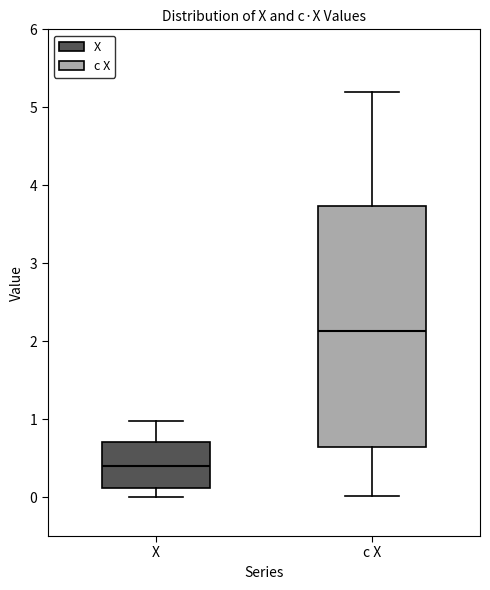

Comparing the boxes themselves (not the whiskers), which one is the tallest?

c X